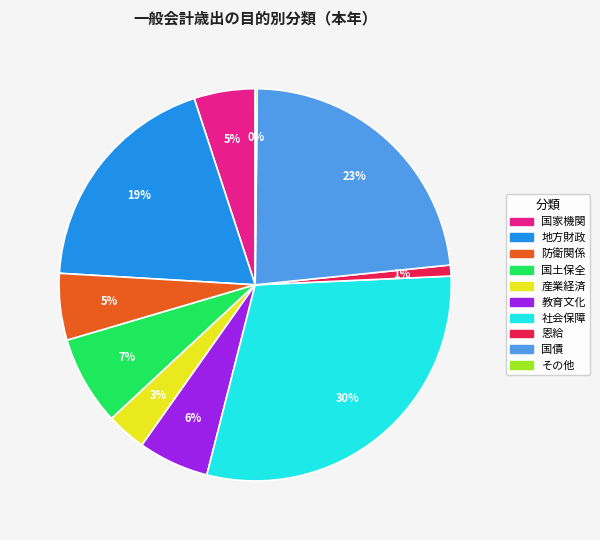

What is the largest slice in the pie chart?

社会保障